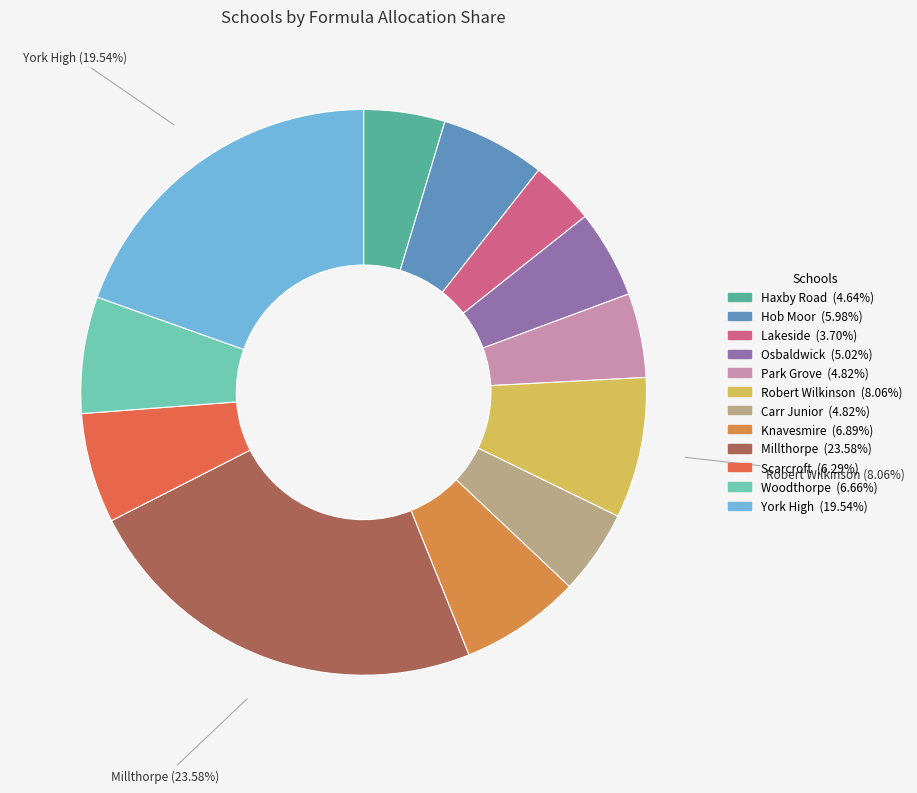

What portion of the pie excludes Carr Junior?

95.2%